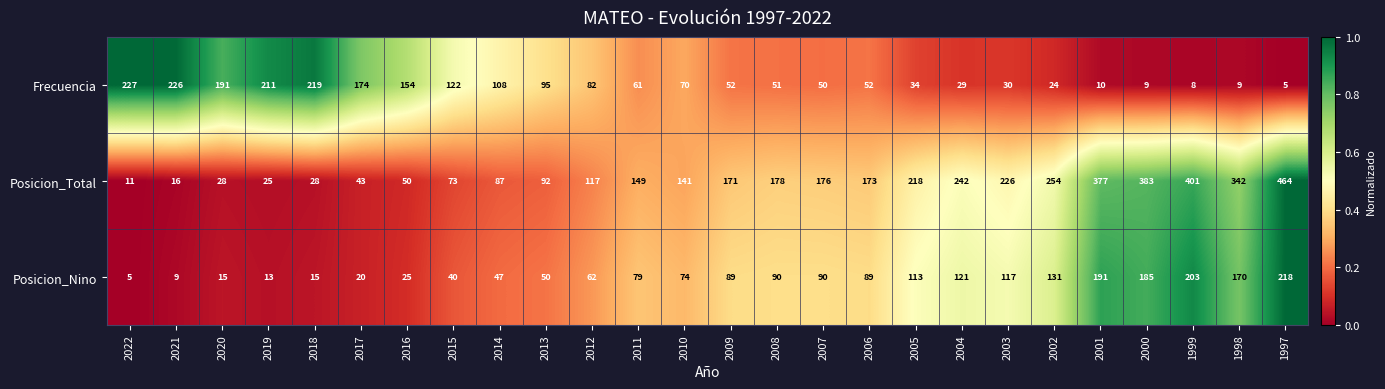

At which label is Posicion_Nino closest to 111?

2005